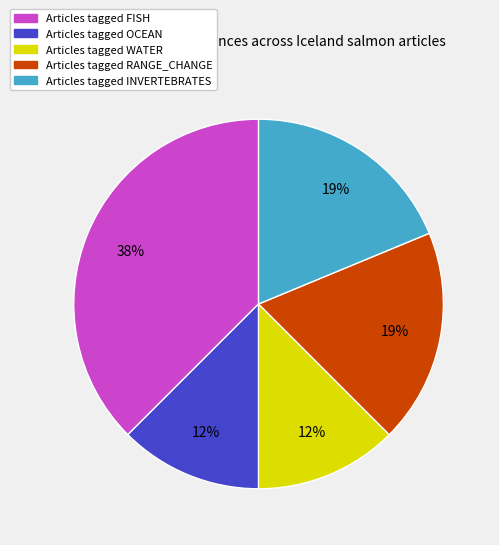

Is there a majority slice in this chart?

No